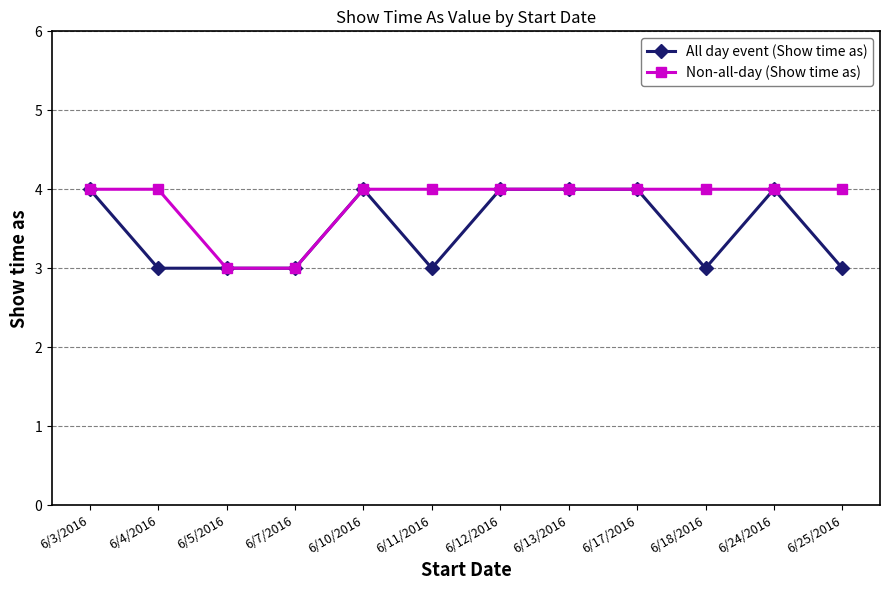

Rank the series by their average value, from lowest to highest.

All day event (Show time as), Non-all-day (Show time as)